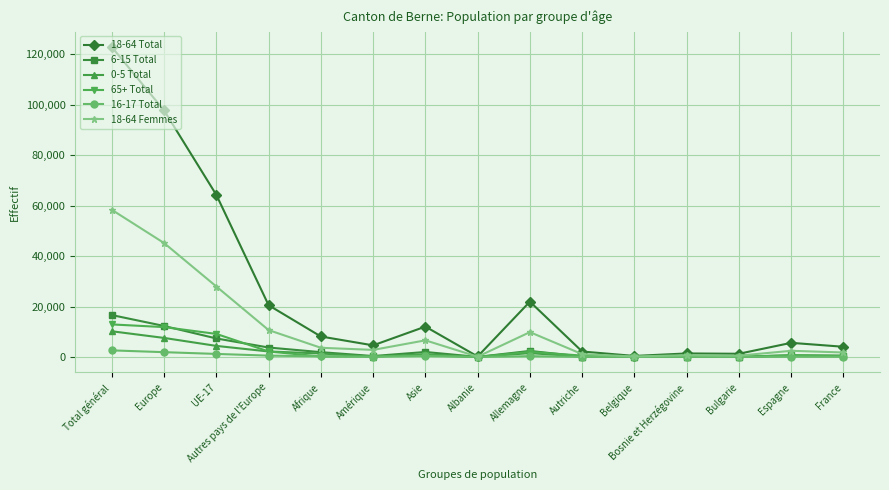

How many lines are shown in the chart?

6